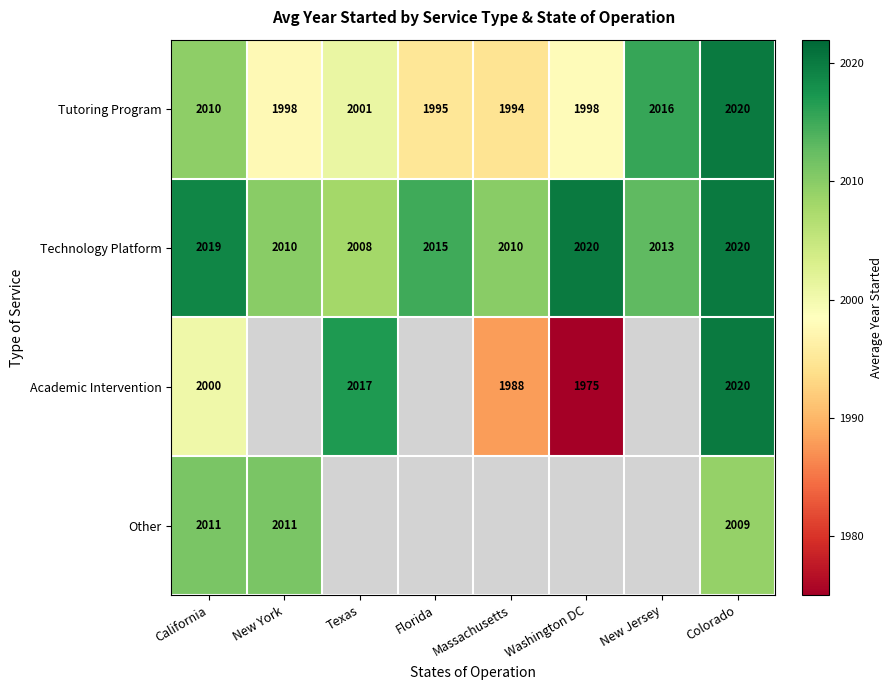

Which label corresponds to the largest value in the chart?

Colorado